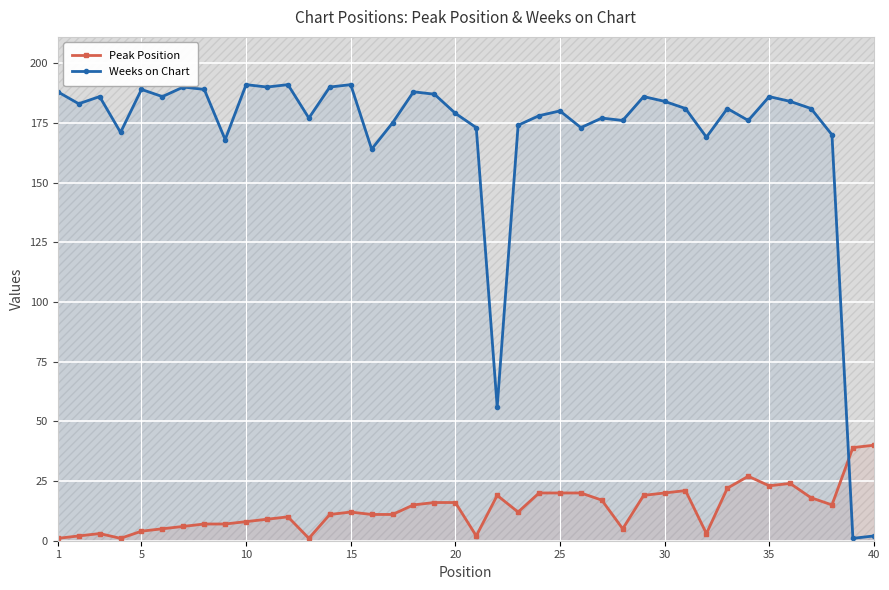

True or false: Weeks on Chart and Peak Position cross at least once.

True